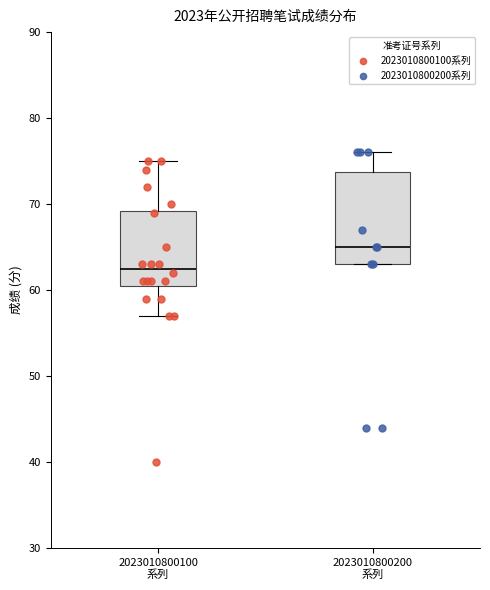

Which box has the highest median line?

2023010800200 系列